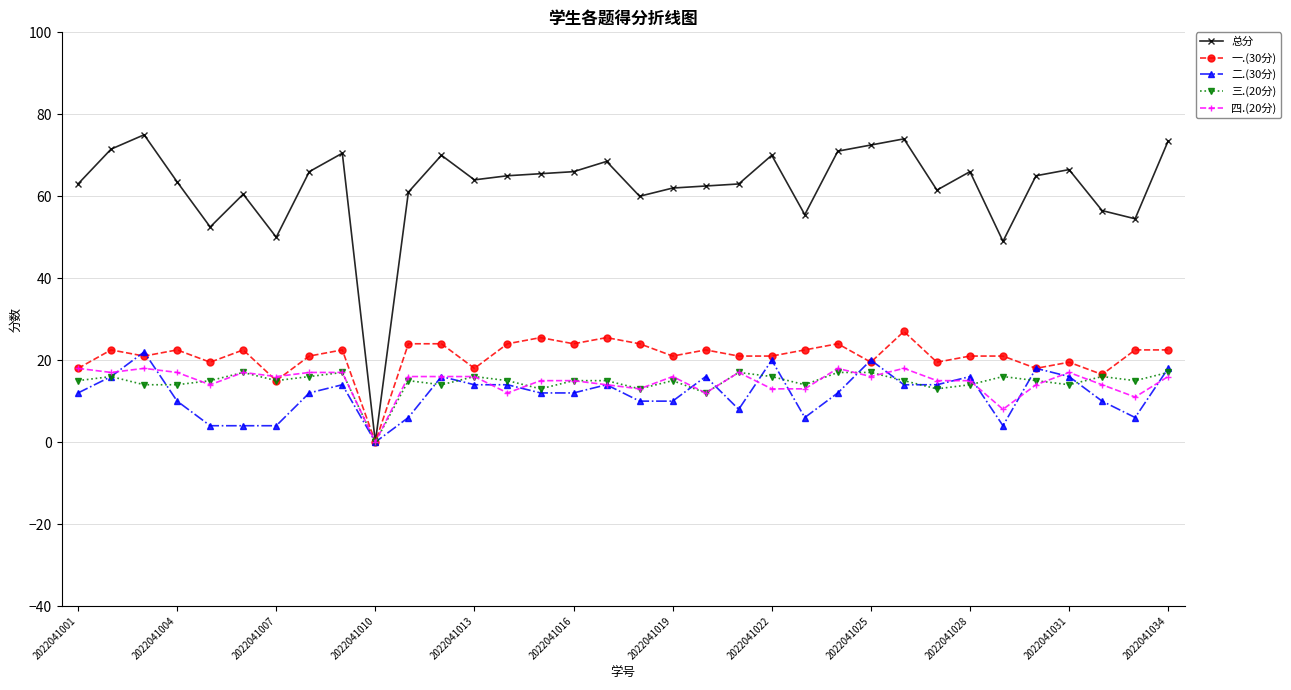

Which series has the largest range (max minus min)?

总分